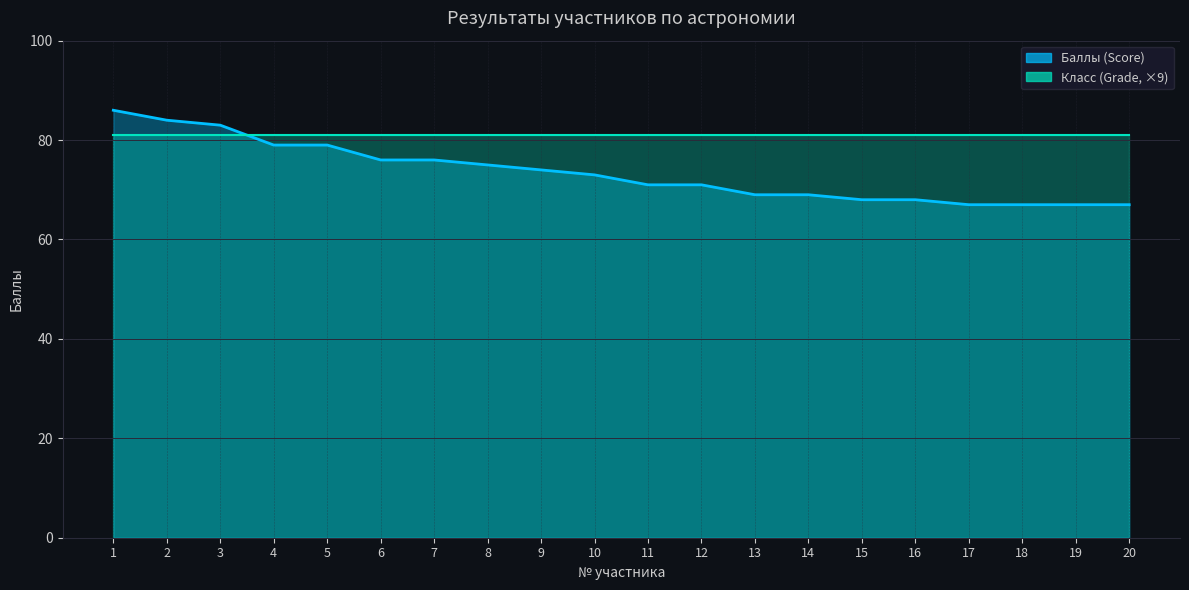

What is the maximum value shown in the chart?

86